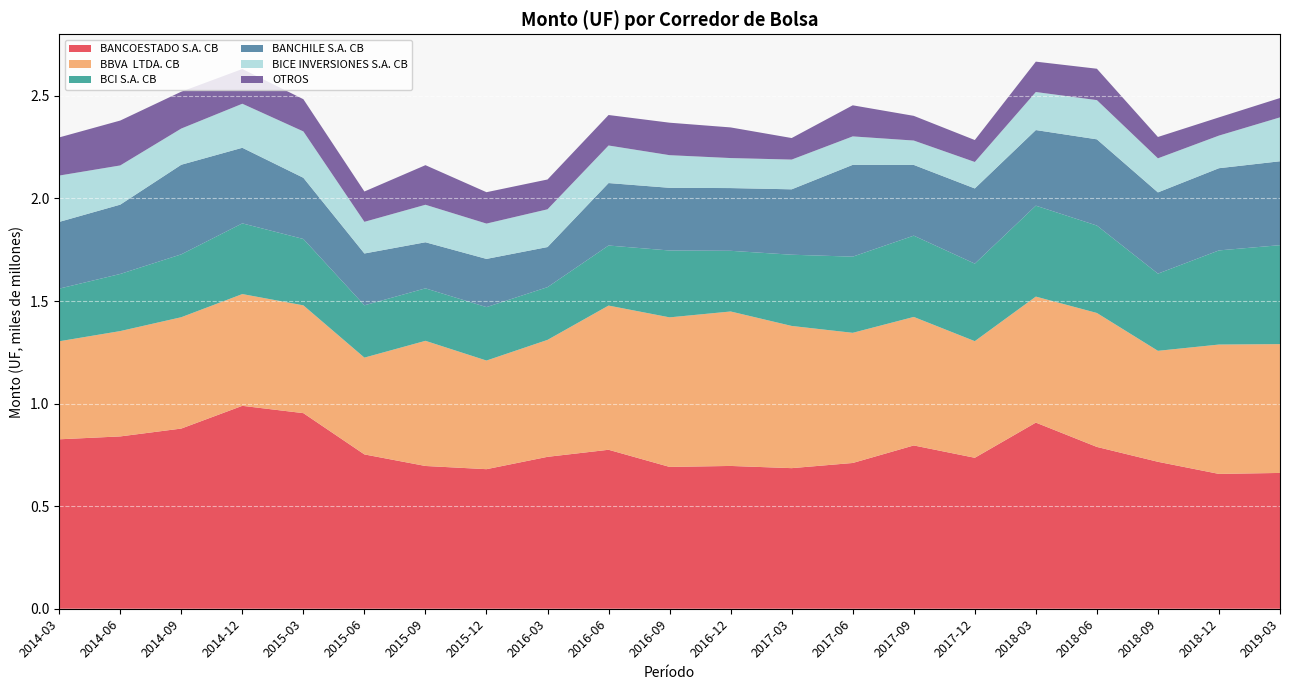

Reading right to left, transcribe all the data shown in this chart.

BANCOESTADO S.A. CB: 2019-03=661977887.7	2018-12=657194870.9	2018-09=716286159.8	2018-06=788772429.9	2018-03=907324719.3	2017-12=735866578.2	2017-09=795957160.0	2017-06=710494141.6	2017-03=685310818.2	2016-12=696061322.6	2016-09=691313599.6	2016-06=774908360.1	2016-03=740467277.6	2015-12=680271973.0	2015-09=695893449.7	2015-06=752257663.0	2015-03=953439906.6	2014-12=989098622.7	2014-09=878293207.0	2014-06=839998944.6	2014-03=825900898.3
BBVA  LTDA. CB: 2019-03=627899422.6	2018-12=630608767.1	2018-09=540932637.6	2018-06=652945673.1	2018-03=614232155.5	2017-12=568452306.0	2017-09=626464349.4	2017-06=634450332.1	2017-03=693168031.6	2016-12=752919870.8	2016-09=729002280.9	2016-06=702916524.4	2016-03=570067029.4	2015-12=529546663.2	2015-09=610057859.0	2015-06=471837166.8	2015-03=525441474.4	2014-12=544801612.3	2014-09=542722056.5	2014-06=513465198.1	2014-03=477802284.1
BCI S.A. CB: 2019-03=482386822.1	2018-12=458867993.9	2018-09=376227556.1	2018-06=426149798.7	2018-03=443200733.4	2017-12=377888265.9	2017-09=396192520.3	2017-06=371286311.4	2017-03=347196502.0	2016-12=295774750.4	2016-09=325916601.9	2016-06=292699915.0	2016-03=257043546.2	2015-12=260477594.1	2015-09=255822090.4	2015-06=254985352.9	2015-03=323467312.4	2014-12=344606991.9	2014-09=306593082.9	2014-06=278436861.0	2014-03=256613167.9
BANCHILE S.A. CB: 2019-03=408942997.4	2018-12=400712746.6	2018-09=395996995.4	2018-06=420258876.4	2018-03=368571758.8	2017-12=366506922.4	2017-09=344809662.1	2017-06=447526674.5	2017-03=318811812.2	2016-12=305790430.0	2016-09=305547549.4	2016-06=304502460.8	2016-03=195499179.3	2015-12=234952681.4	2015-09=224644470.5	2015-06=252592220.5	2015-03=298363173.4	2014-12=368442503.9	2014-09=436661614.4	2014-06=337877549.0	2014-03=325333397.4
BICE INVERSIONES S.A. CB: 2019-03=213981336.9	2018-12=158967716.8	2018-09=166100520.0	2018-06=191178950.3	2018-03=185446112.4	2017-12=129028304.9	2017-09=118780555.1	2017-06=138668178.8	2017-03=144938539.9	2016-12=146297259.8	2016-09=159097681.9	2016-06=183026224.5	2016-03=183968168.2	2015-12=172164584.3	2015-09=182782732.9	2015-06=154302749.5	2015-03=225954614.9	2014-12=214635349.1	2014-09=176451363.5	2014-06=191088460.1	2014-03=225846737.4
OTROS: 2019-03=94306918.8	2018-12=88820402.8	2018-09=104073890.1	2018-06=152987436.1	2018-03=148064455.7	2017-12=106950556.6	2017-09=120382619.4	2017-06=151572837.9	2017-03=105011649.3	2016-12=149338481.8	2016-09=158329486.6	2016-06=148675463.8	2016-03=145369594.0	2015-12=153045542.9	2015-09=192991302.6	2015-06=147872943.7	2015-03=157102388.6	2014-12=169424155.1	2014-09=179695290.4	2014-06=218877142.8	2014-03=186009018.6